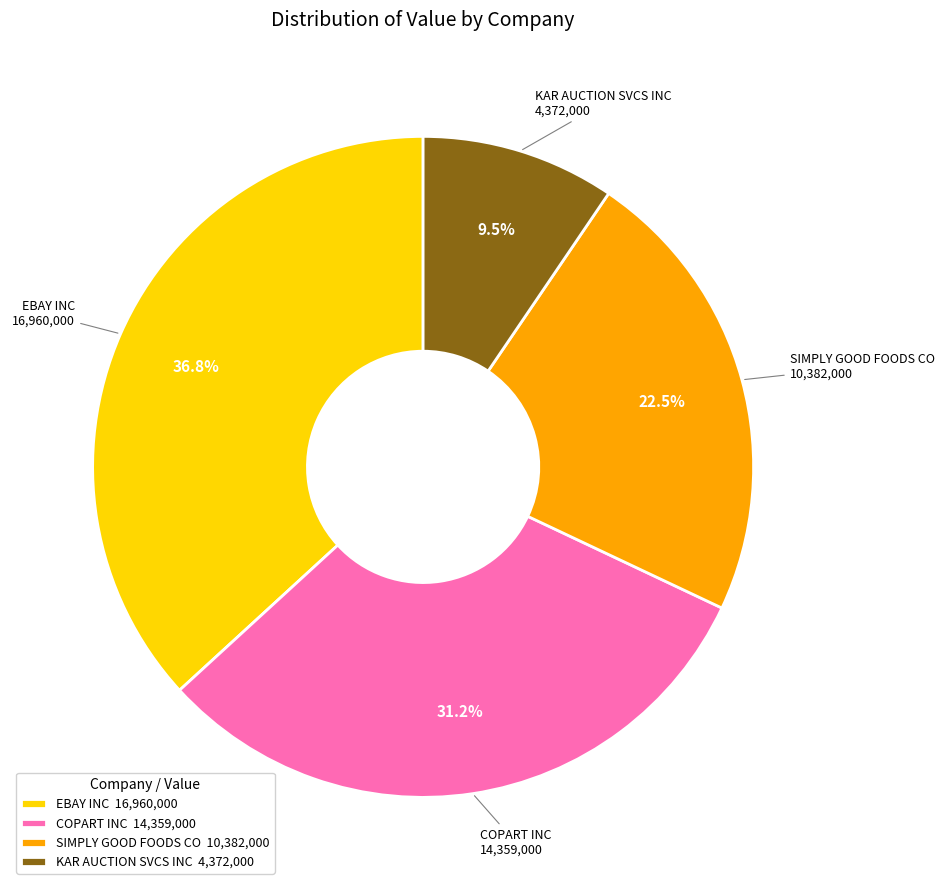

What is the smallest slice in the pie chart?

KAR AUCTION SVCS INC